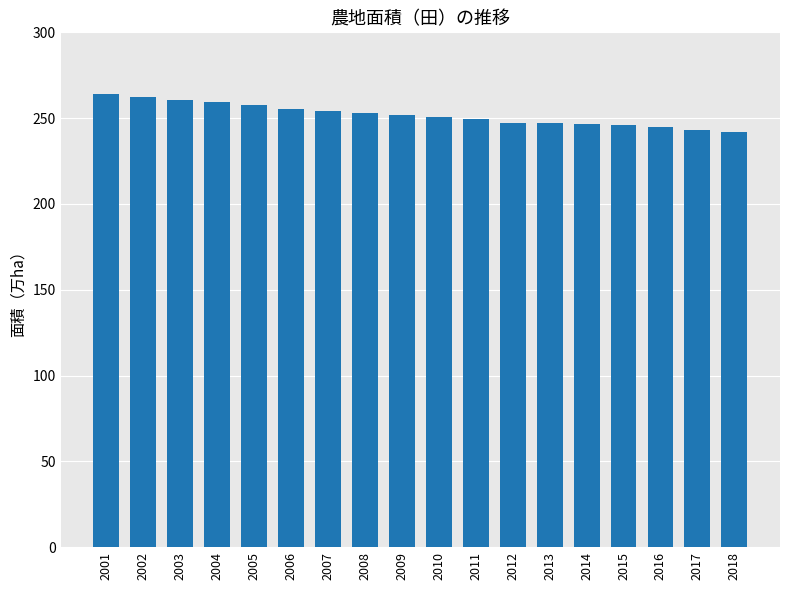

Is it true that the value at 2001 is 60.2?

False